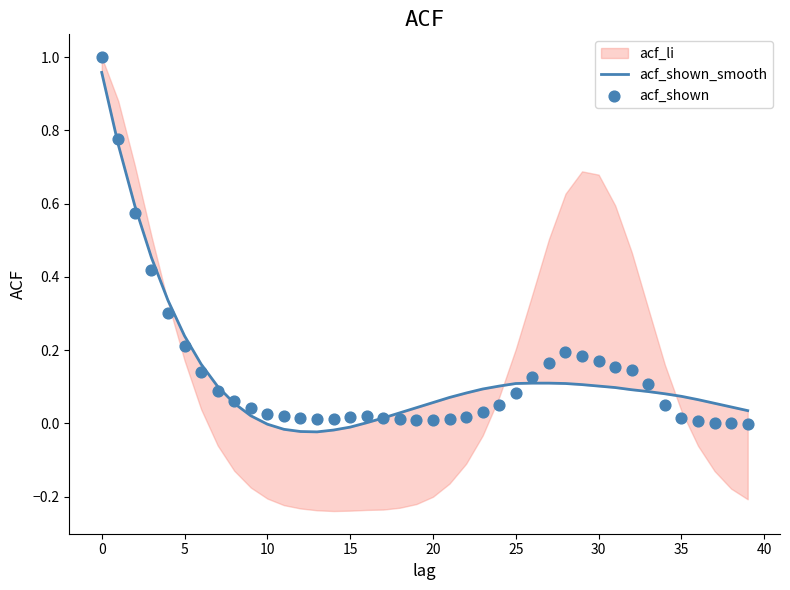

Is the value of acf_shown_smooth at 12 greater than the value of acf_shown at 45?

No